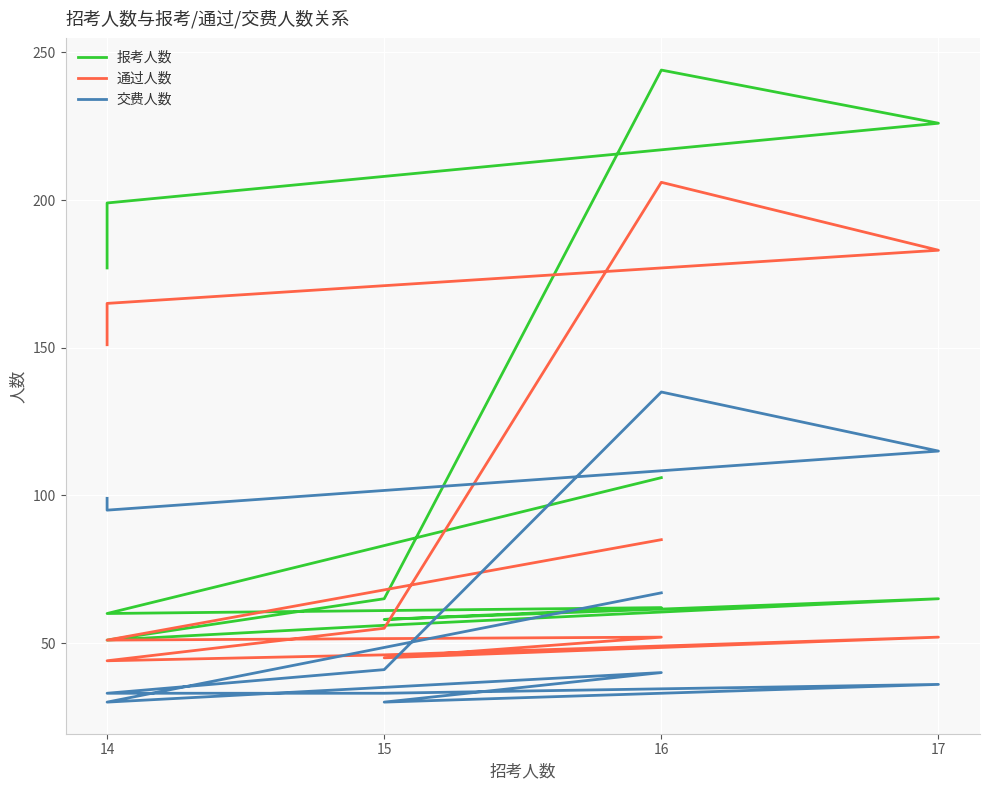

Reading right to left, what are all the values shown in this chart?

报考人数: 177	199	226	244	65	51	56	65	58	62	60	106
通过人数: 151	165	183	206	55	44	46	52	45	52	51	85
交费人数: 99	95	115	135	41	33	33	36	30	40	30	67